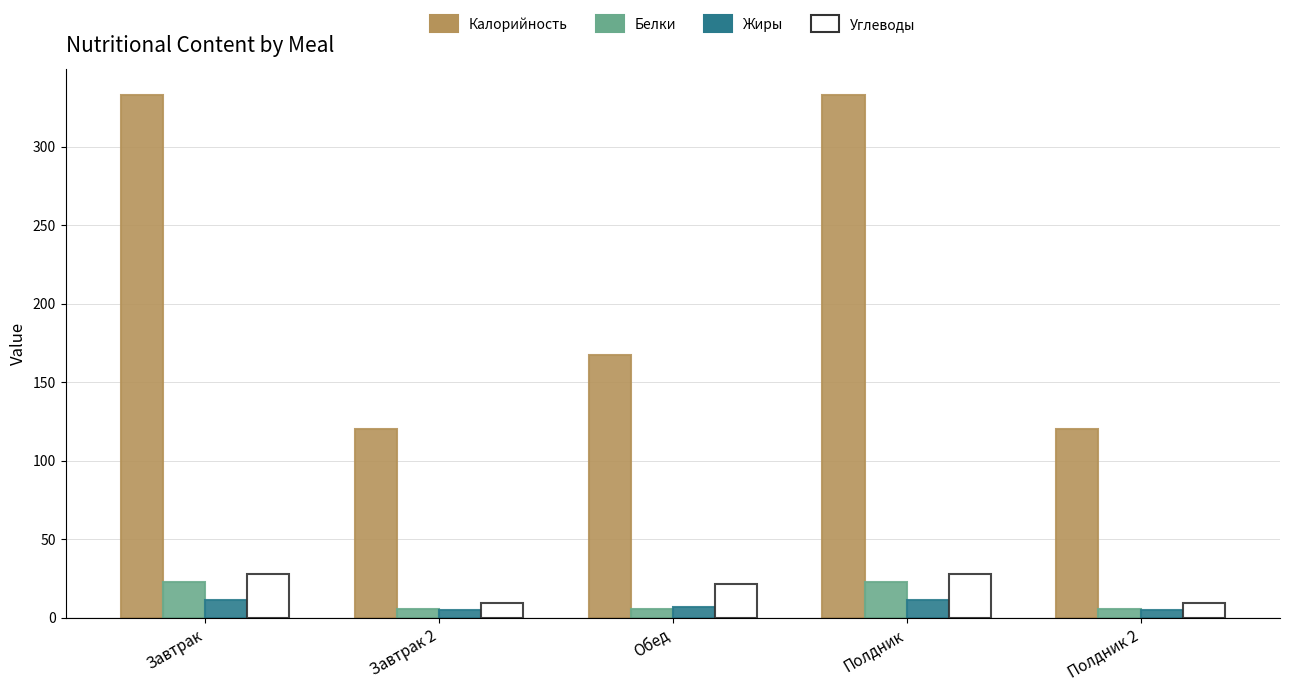

What is the label of the 3rd bar from the right?

Обед